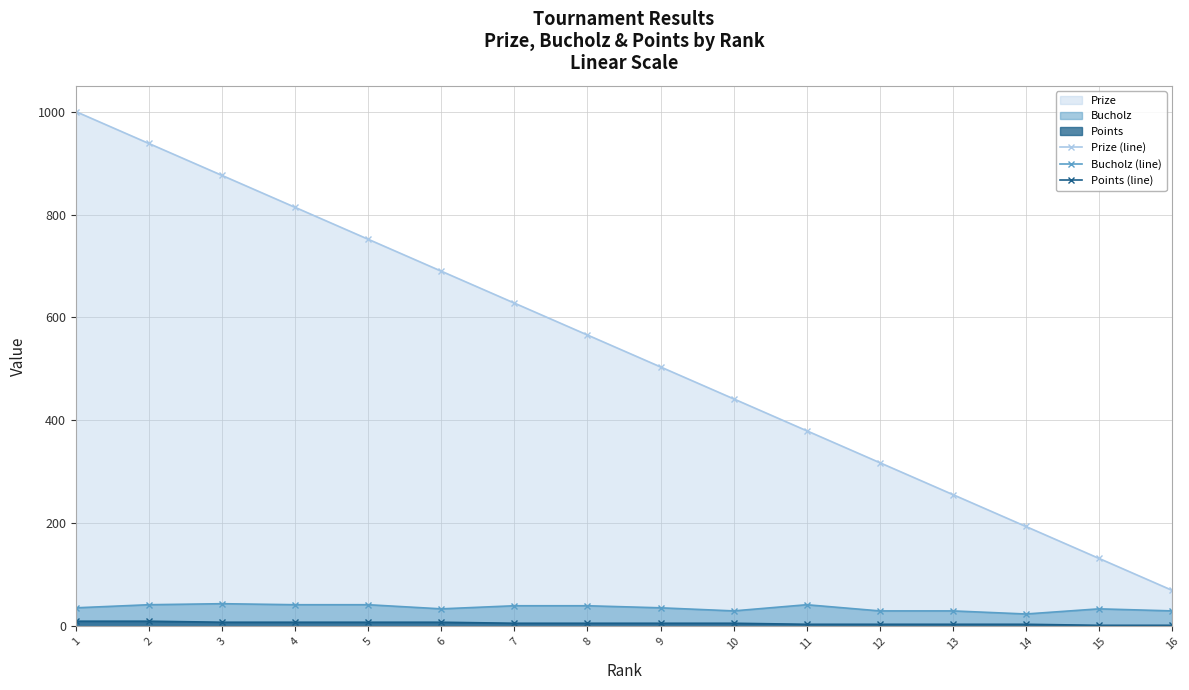

What is the average value of the Prize (line) series?

535